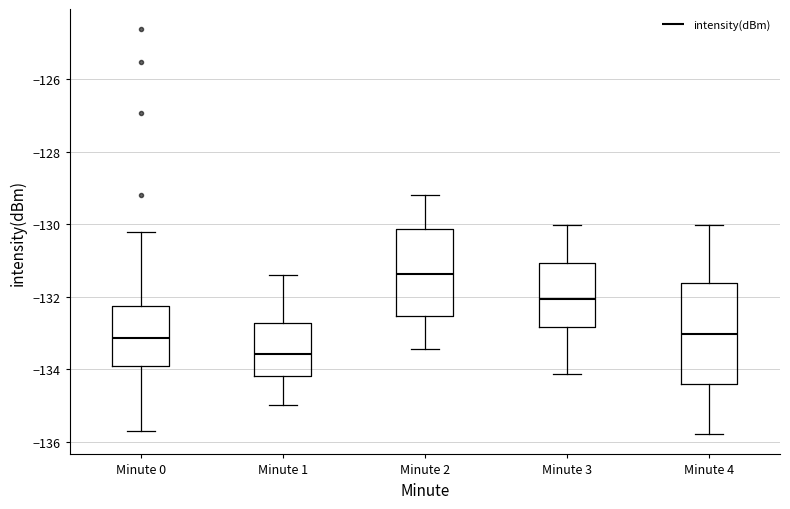

Comparing the boxes themselves (not the whiskers), which one is the tallest?

Minute 4